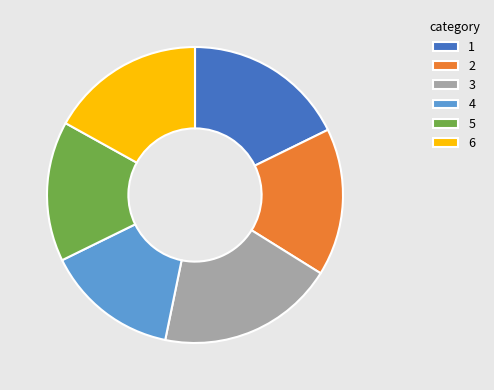

Is there any slice that represents more than half of the pie?

No